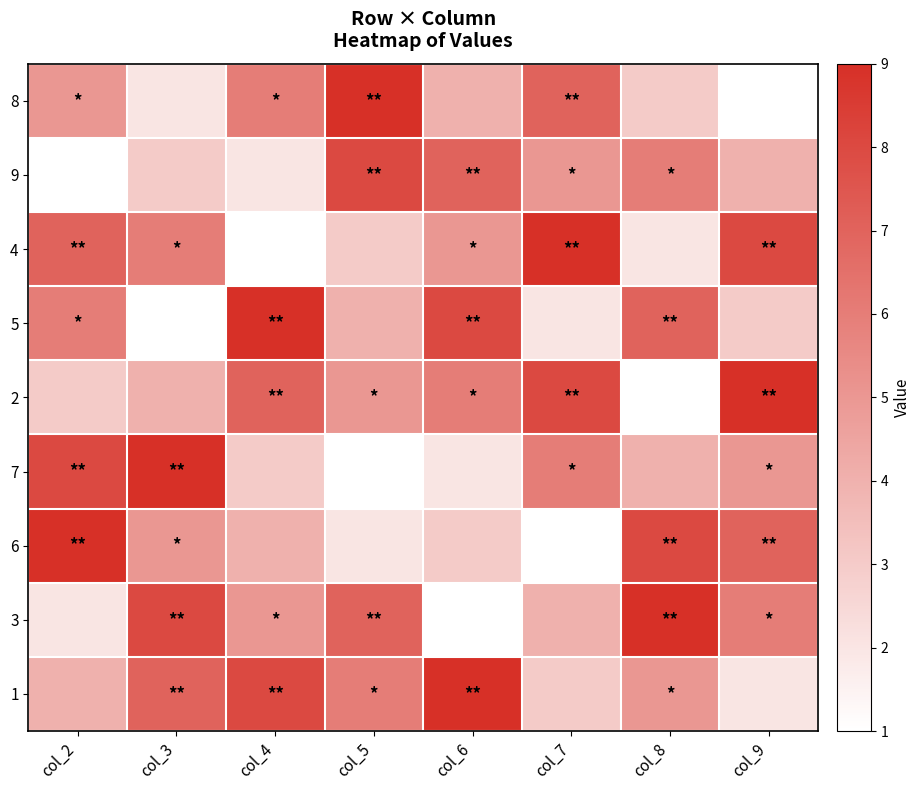

What is the smallest value displayed?

1